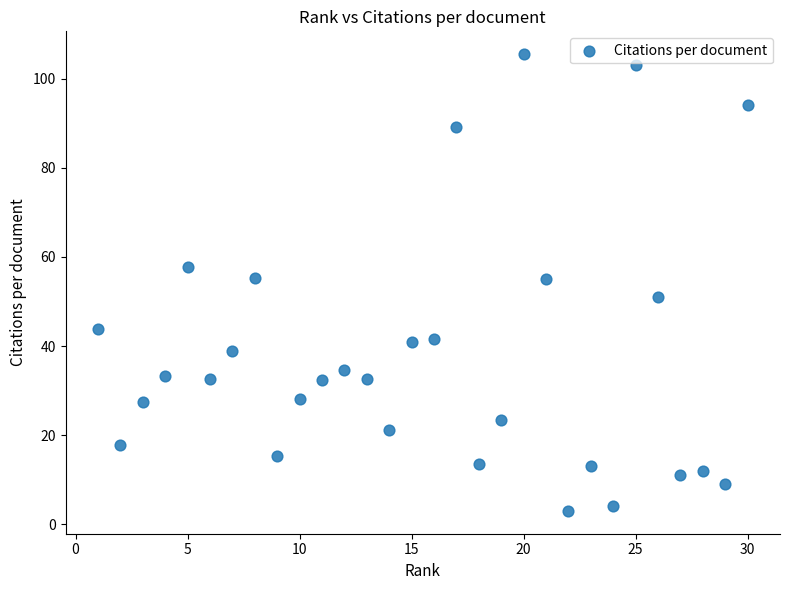

What is the range of X values (max minus min)?

29.0